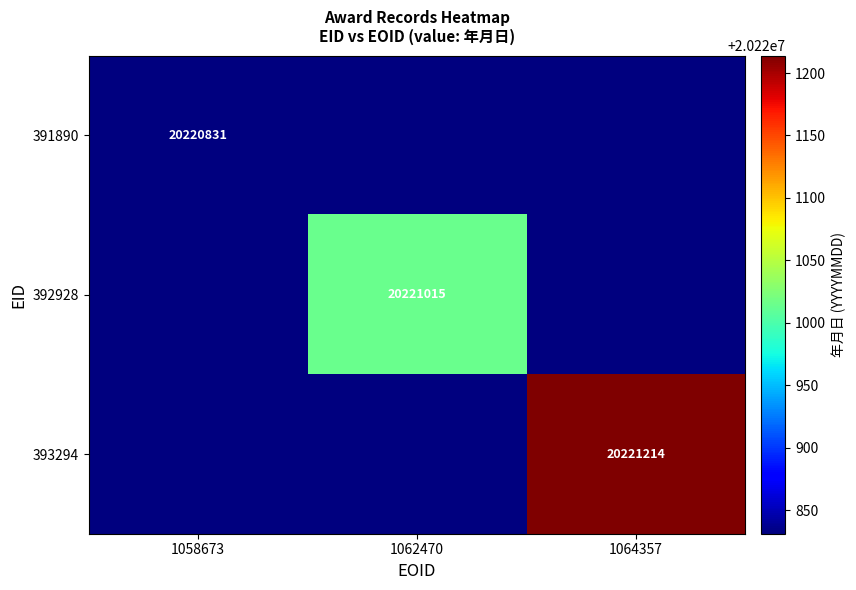

What is the greatest value displayed?

20221214.0